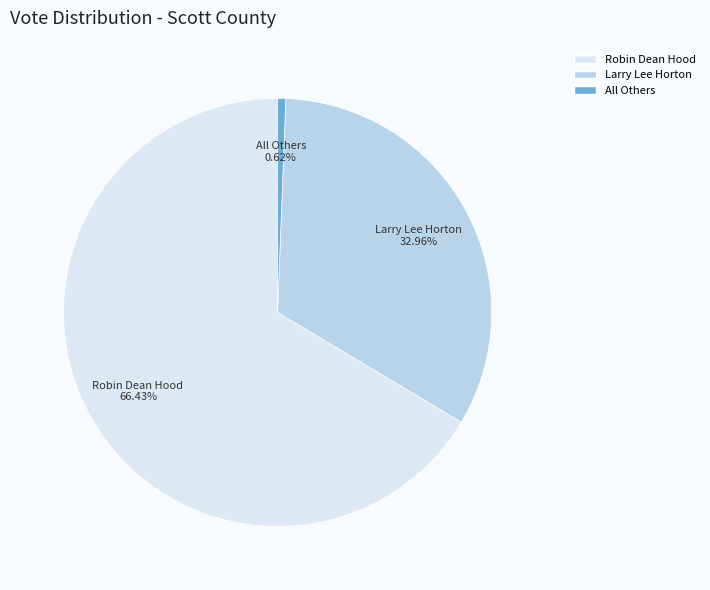

Between All Others and Larry Lee Horton, which is larger?

Larry Lee Horton